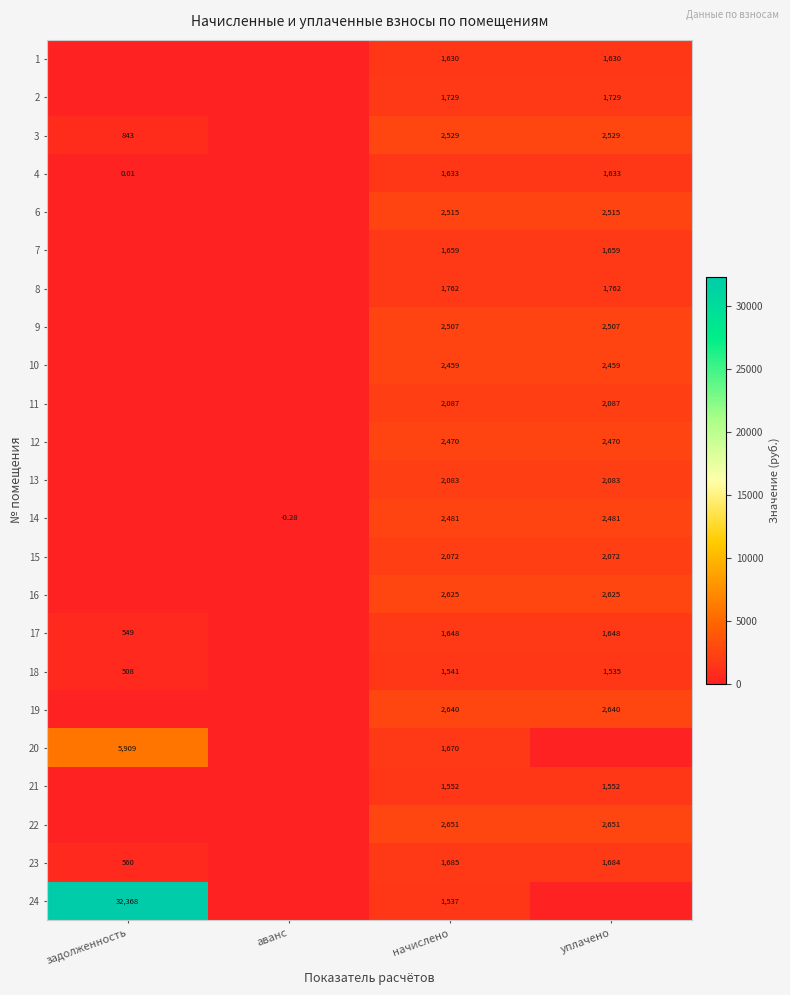

What is the spread (max minus min) of values at задолженность?

32368.4